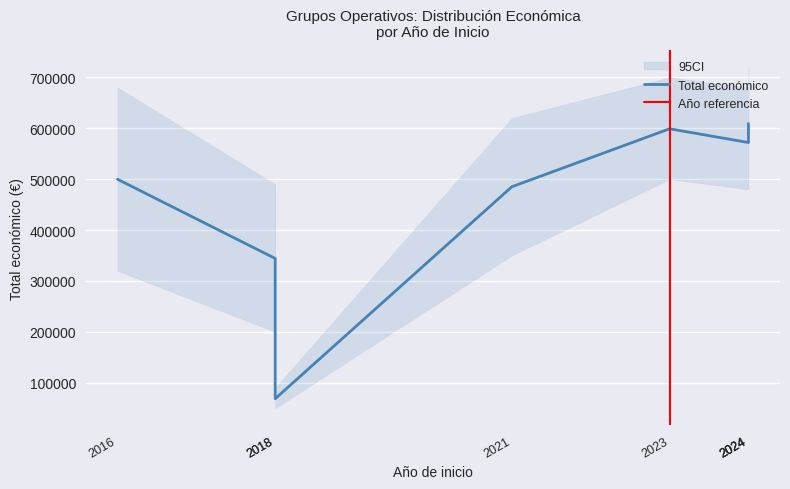

True or false: the data shows 599211 at 2024.

True